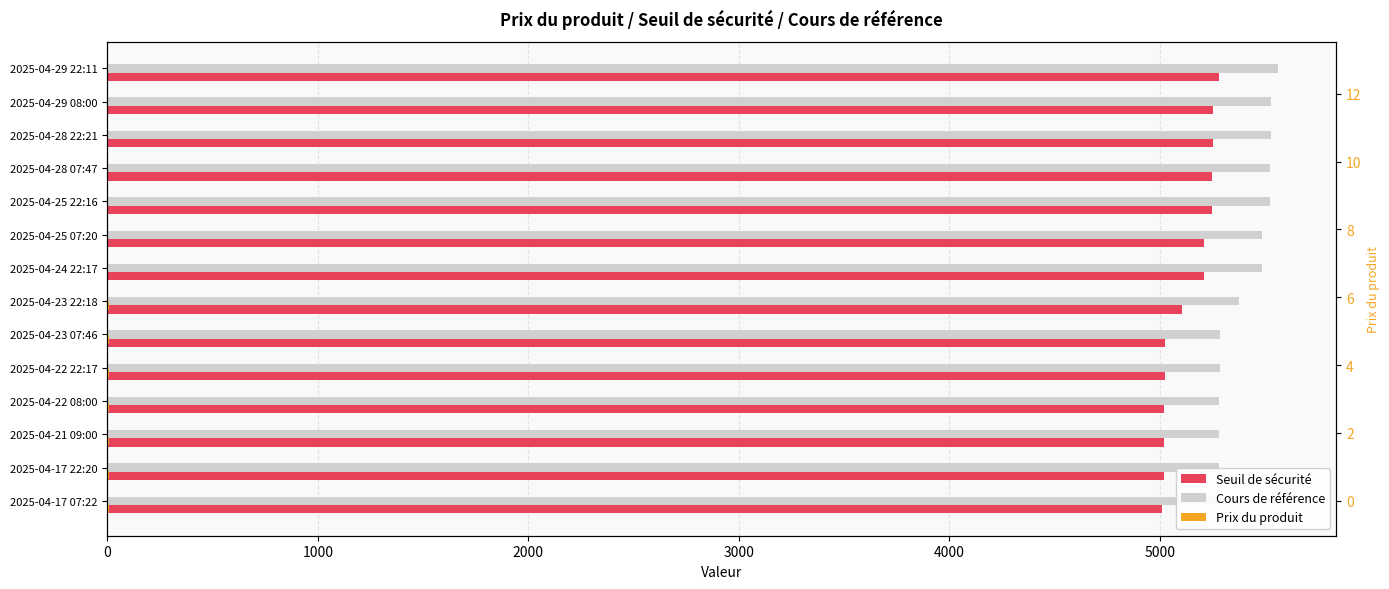

What is the highest value of the Cours de référence series?

5560.8